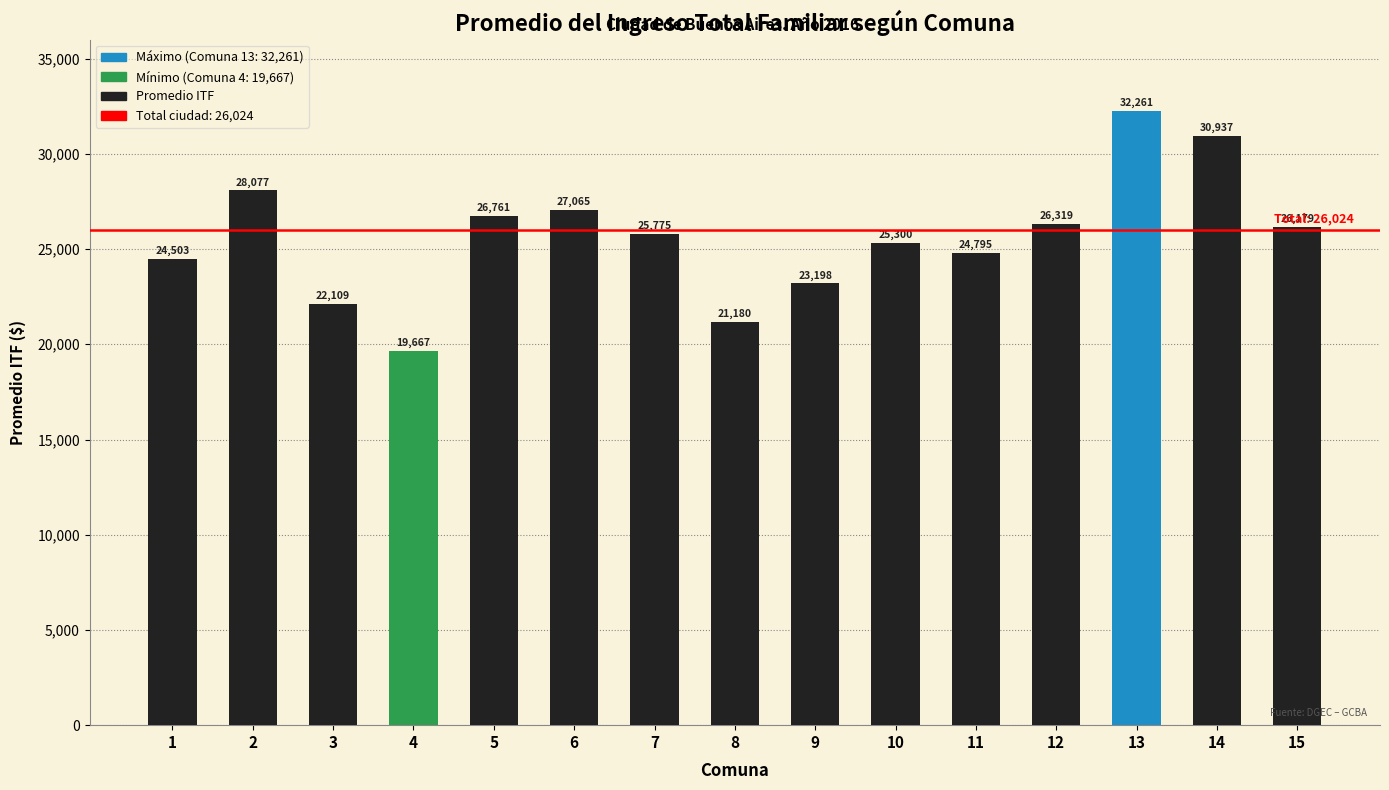

What is the value of the 2nd bar from the left?

28077